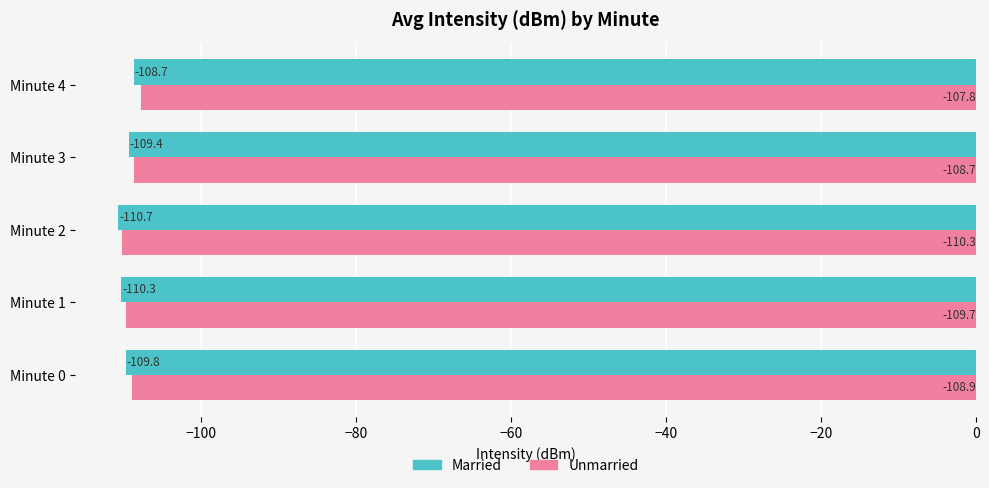

How many groups of bars are there?

5